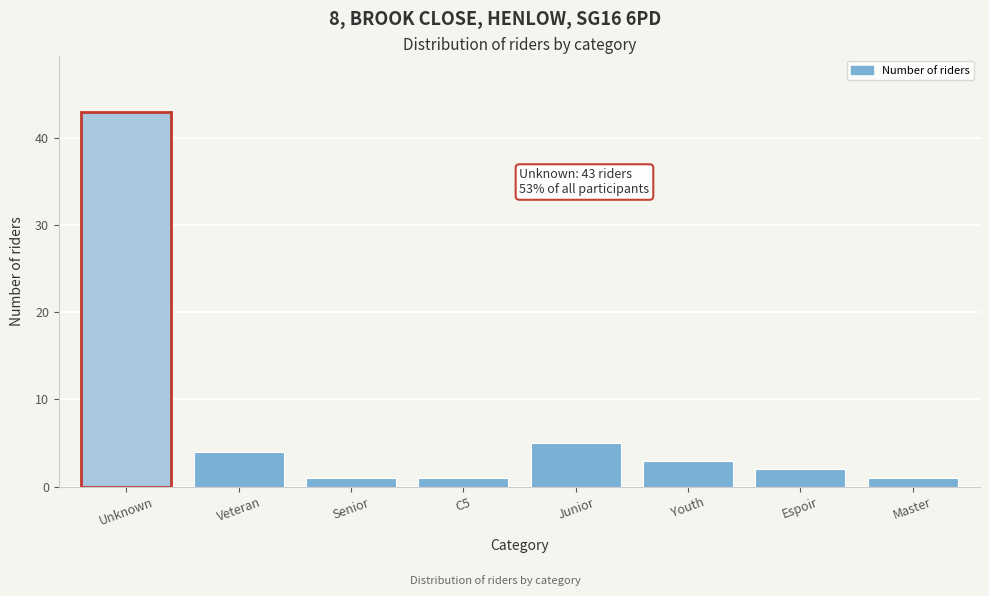

Reading right to left, transcribe all the data shown in this chart.

Master=1	Espoir=2	Youth=3	Junior=5	C5=1	Senior=1	Veteran=4	Unknown=43